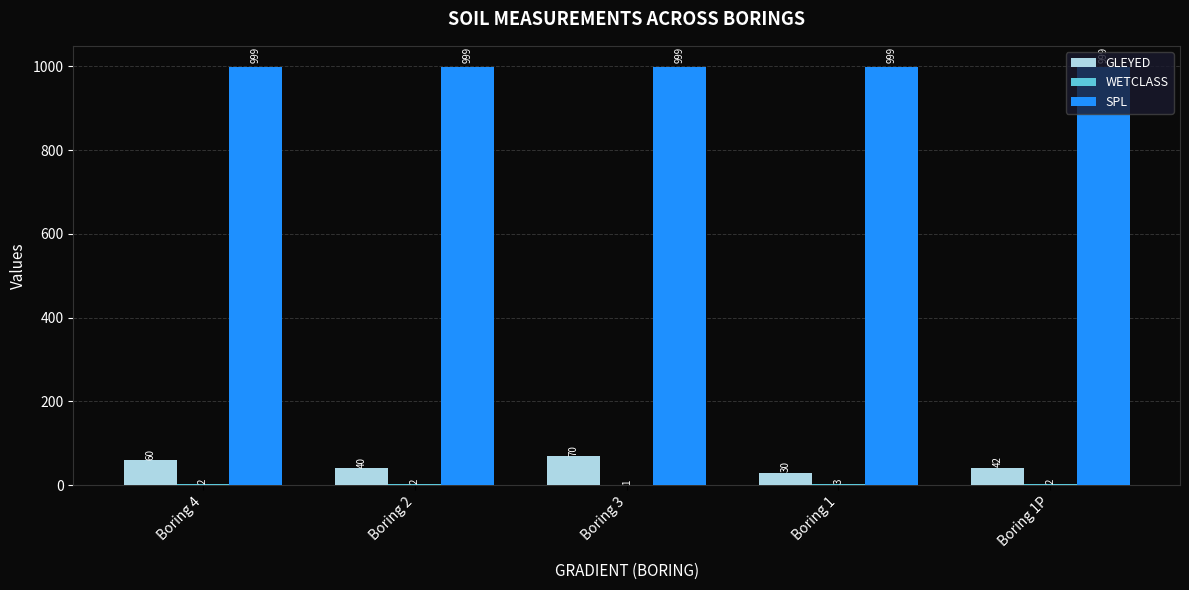

What is the average value of the SPL series?

999